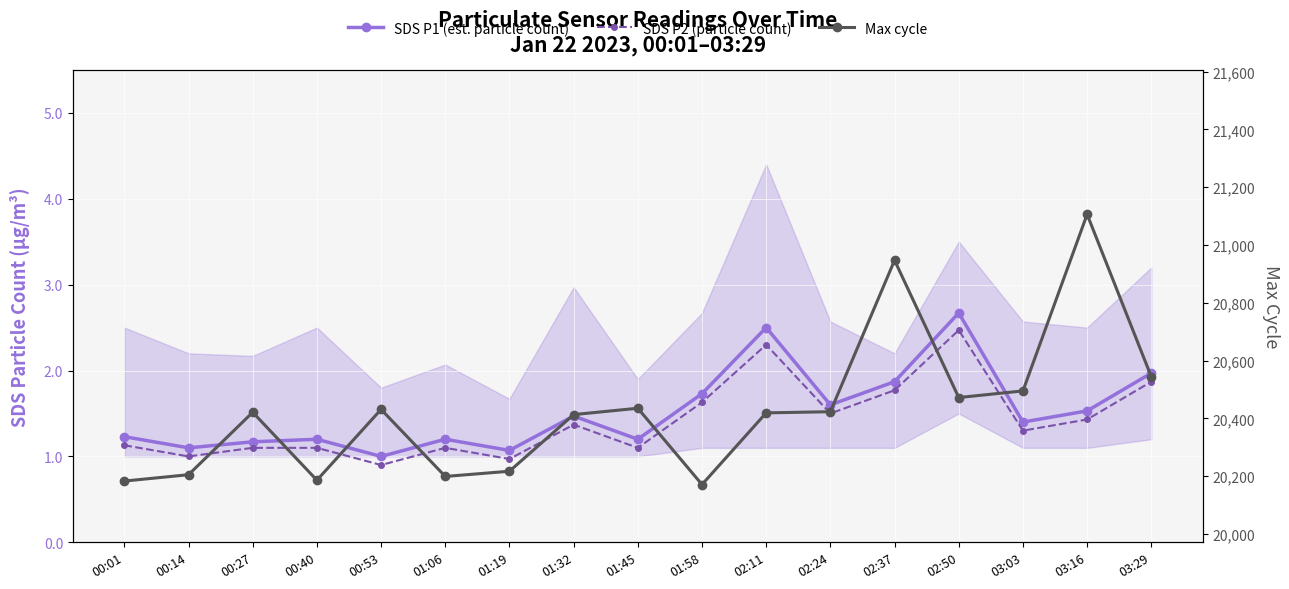

True or false: SDS P1 (est. particle count) has a value of 2.7 at 02:50.

True